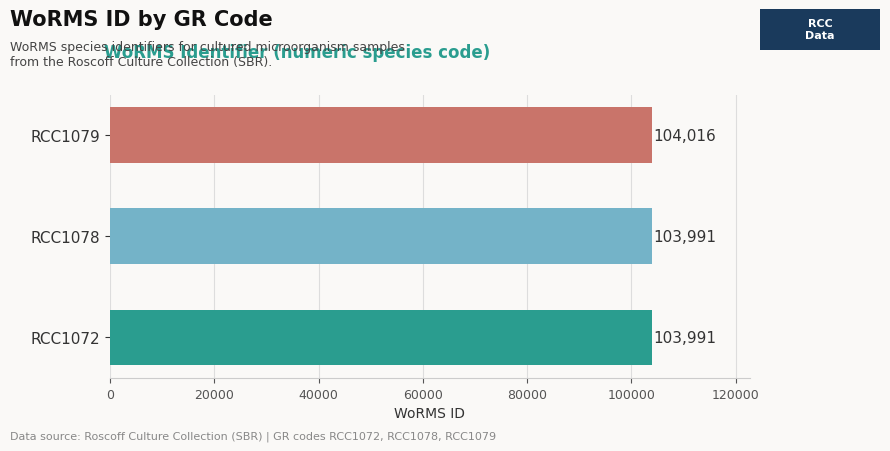

What is the ratio of the value at RCC1079 to the value at RCC1072?

1.0